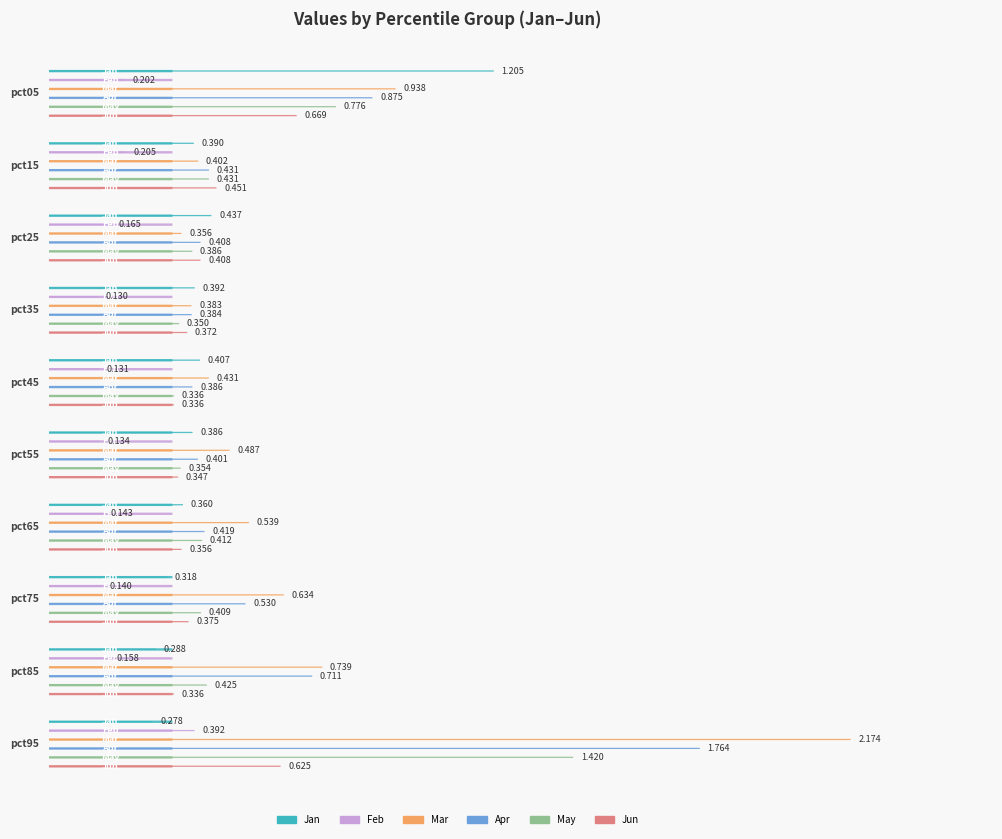

At pct85, list the series in order from smallest to largest.

Feb, Jan, Jun, May, Apr, Mar